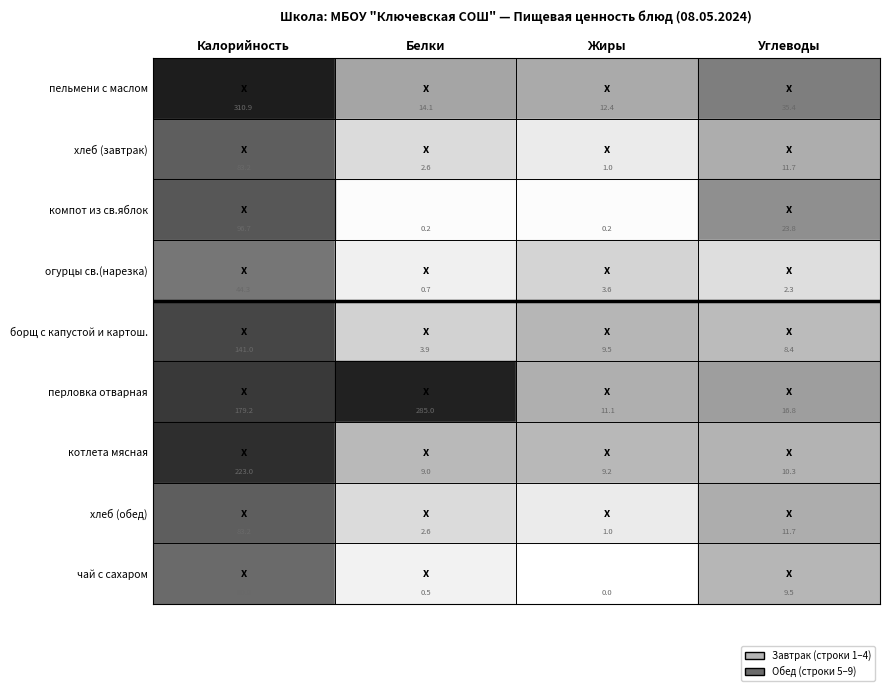

At which category is the sum across all series the highest?

Калорийность